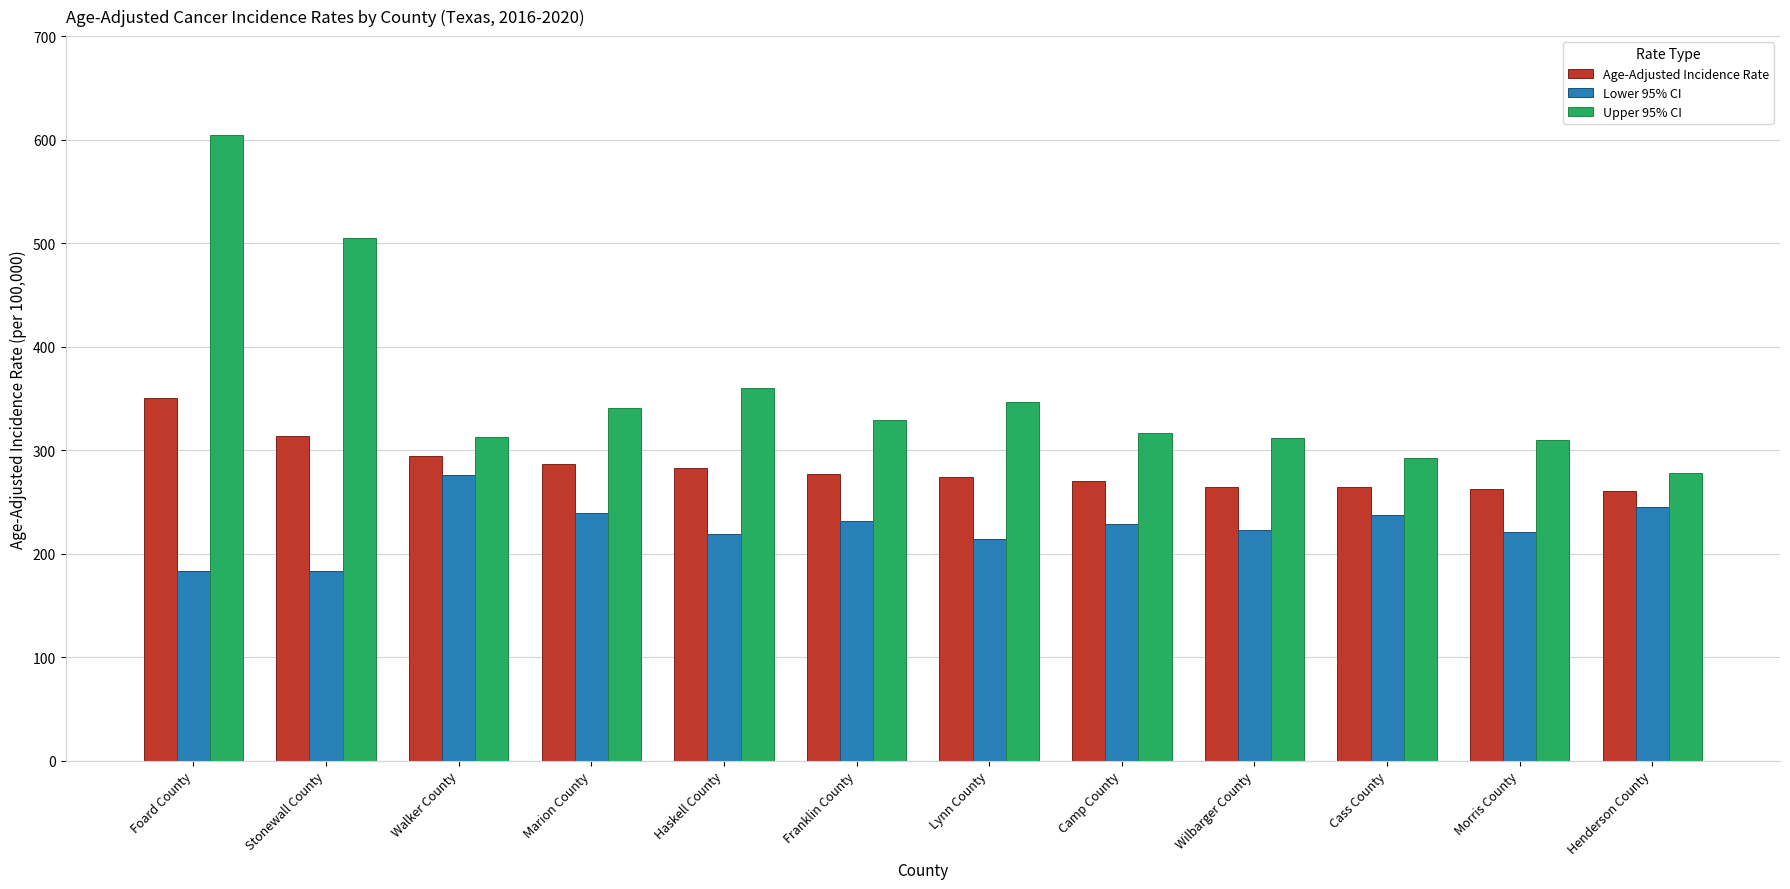

At which label does Lower 95% CI reach its peak?

Walker County